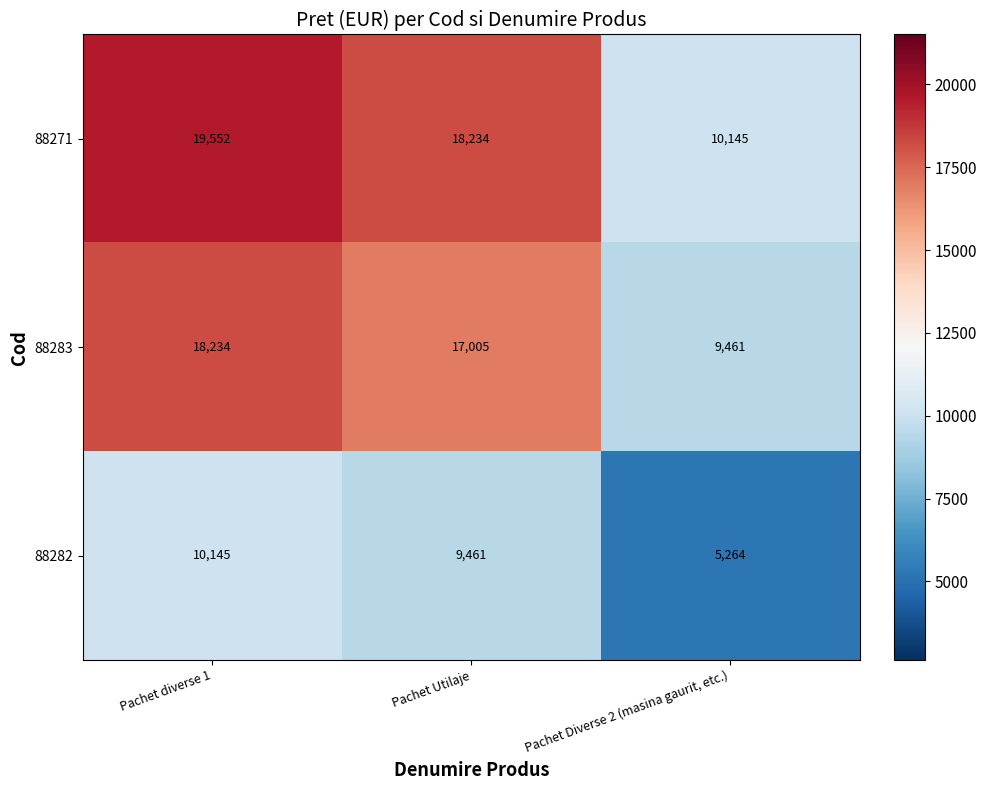

How many data points does each series have?

3